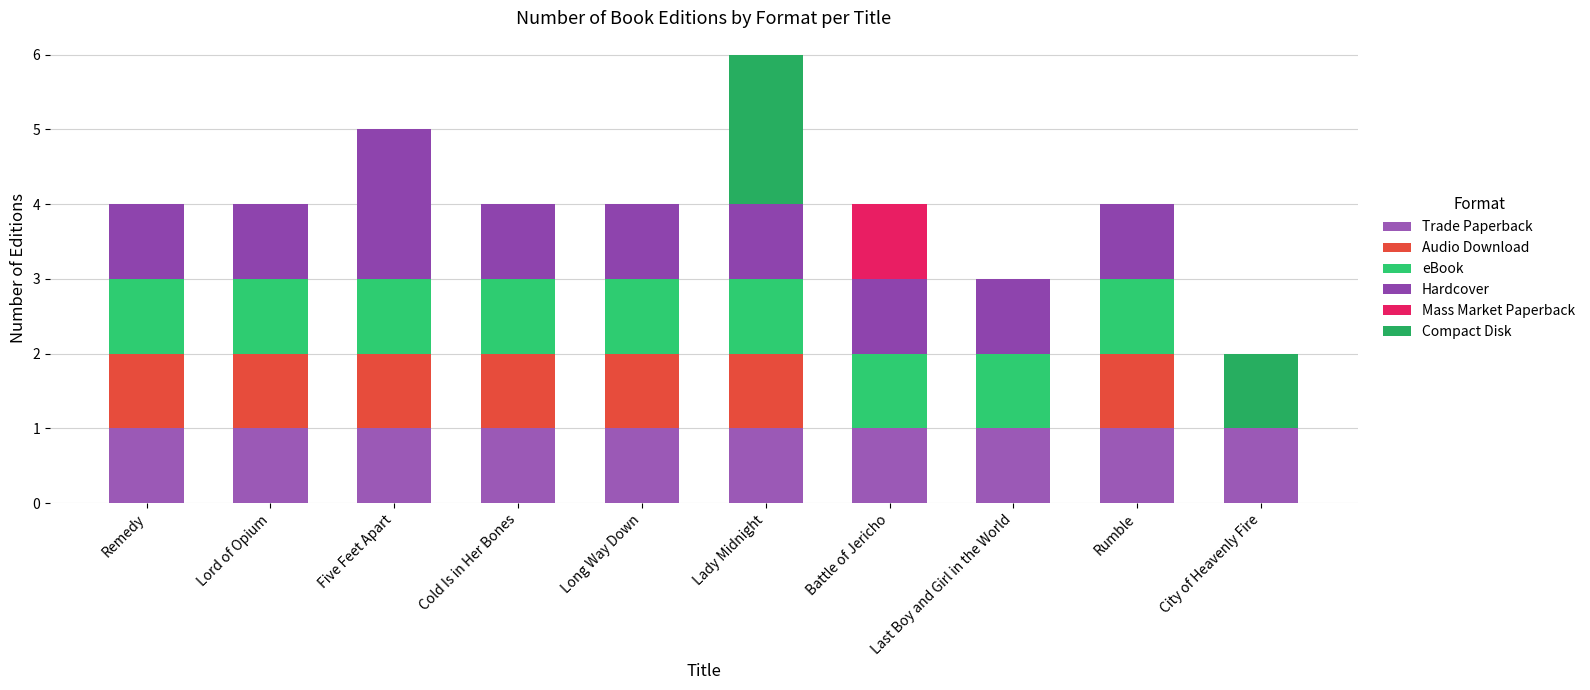

How many categories are shown in the chart?

10